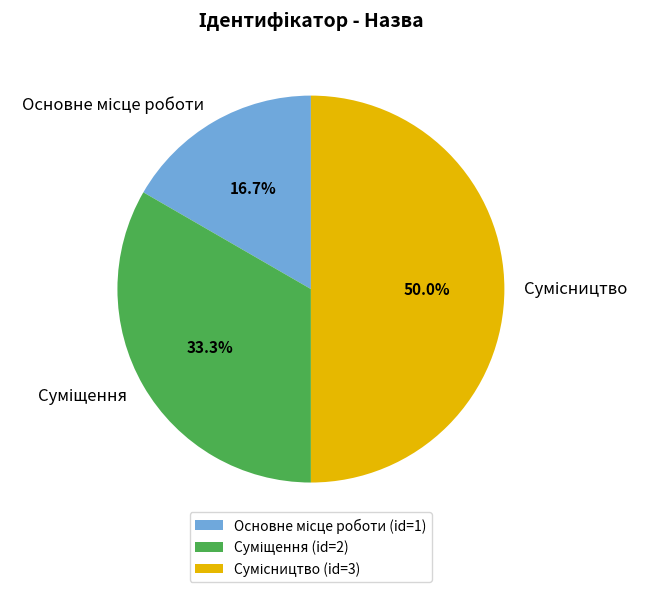

What is the ratio of the value at Сумісництво to the value at Основне місце роботи?

3.0